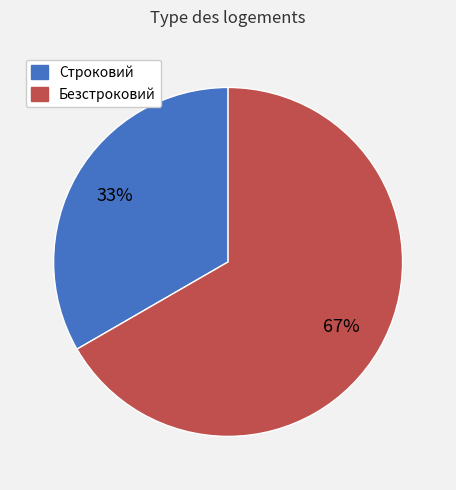

Which has a higher value, Безстроковий or Строковий?

Безстроковий